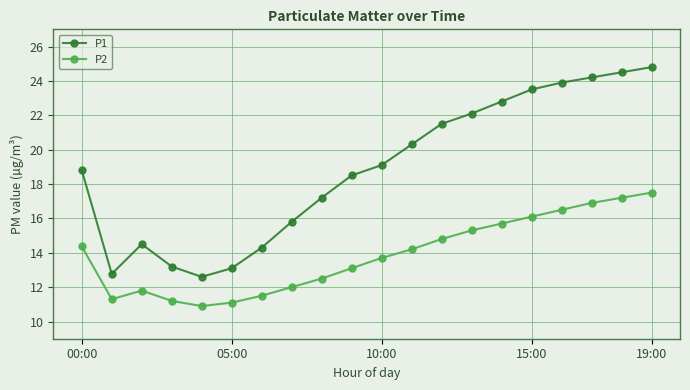

Rank the series by their average value, from highest to lowest.

P1, P2